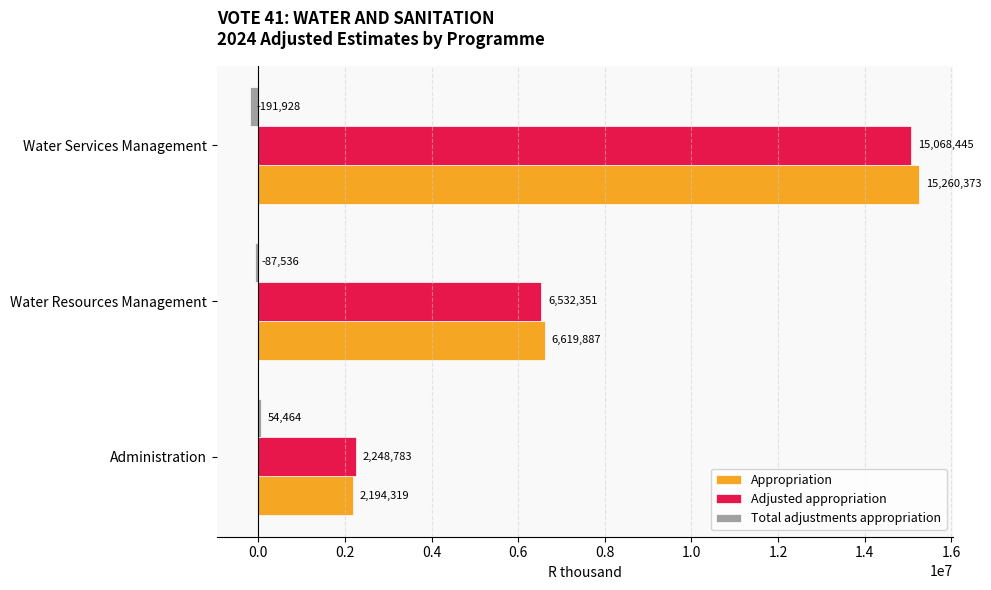

What is the sum of all Total adjustments appropriation values?

-225000